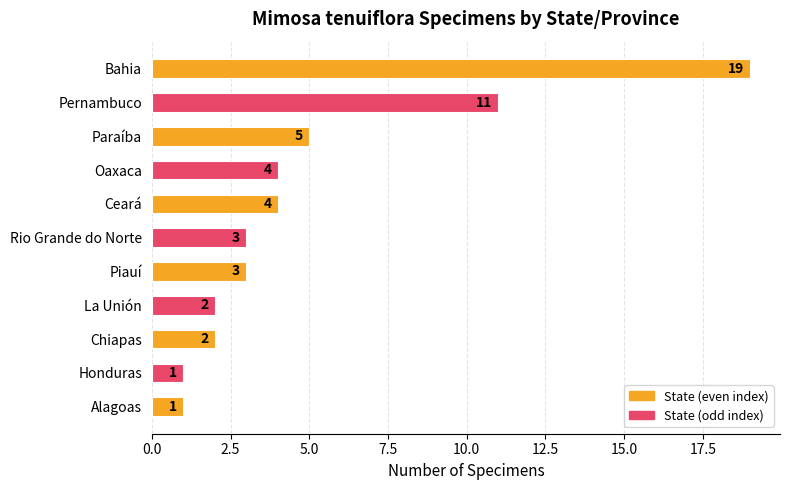

Reading top to bottom, list all the values displayed in this chart.

19	11	5	4	4	3	3	2	2	1	1